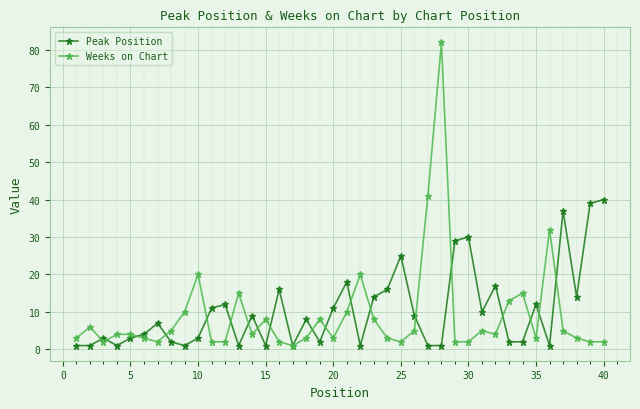

List the series in order of their peak value, lowest first.

Peak Position, Weeks on Chart